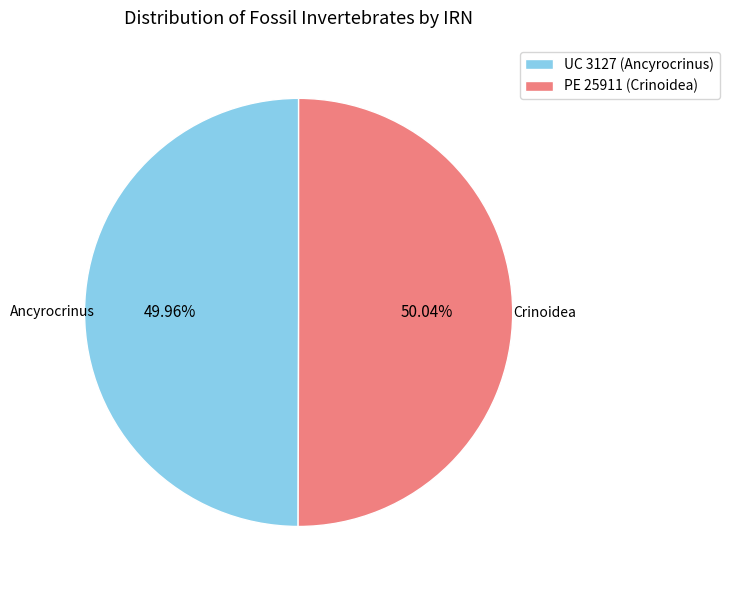

Approximately how many times larger is the value at PE 25911 (Crinoidea) compared to UC 3127 (Ancyrocrinus)?

1.0